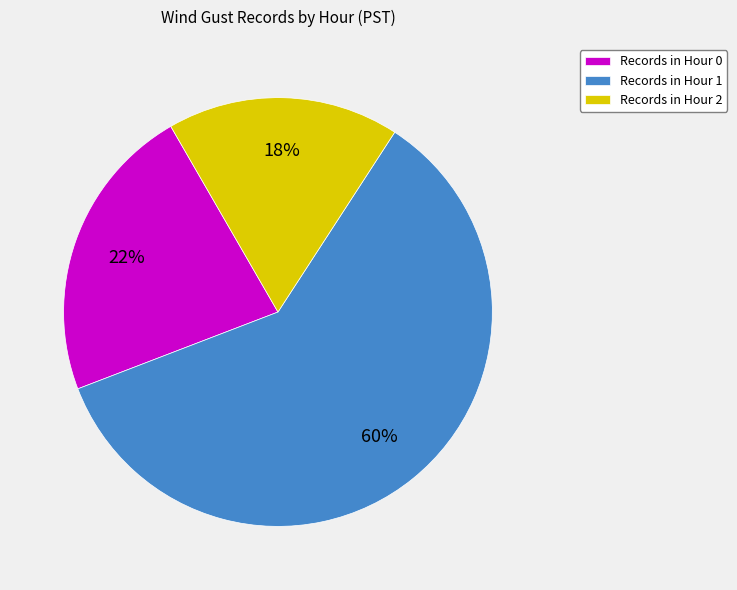

Is the sum of Records in Hour 1 and Records in Hour 0 greater than half?

Yes